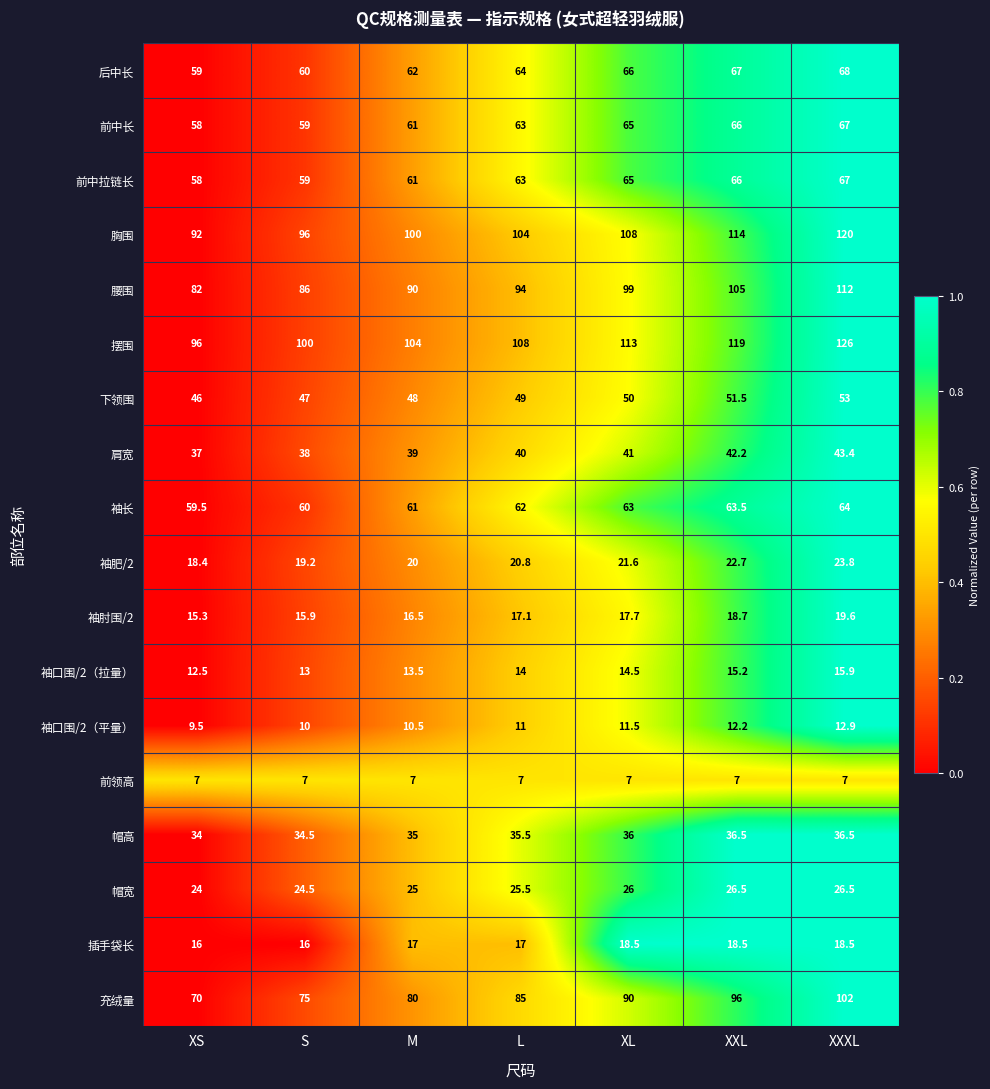

What is the total value across all series at M?

850.5